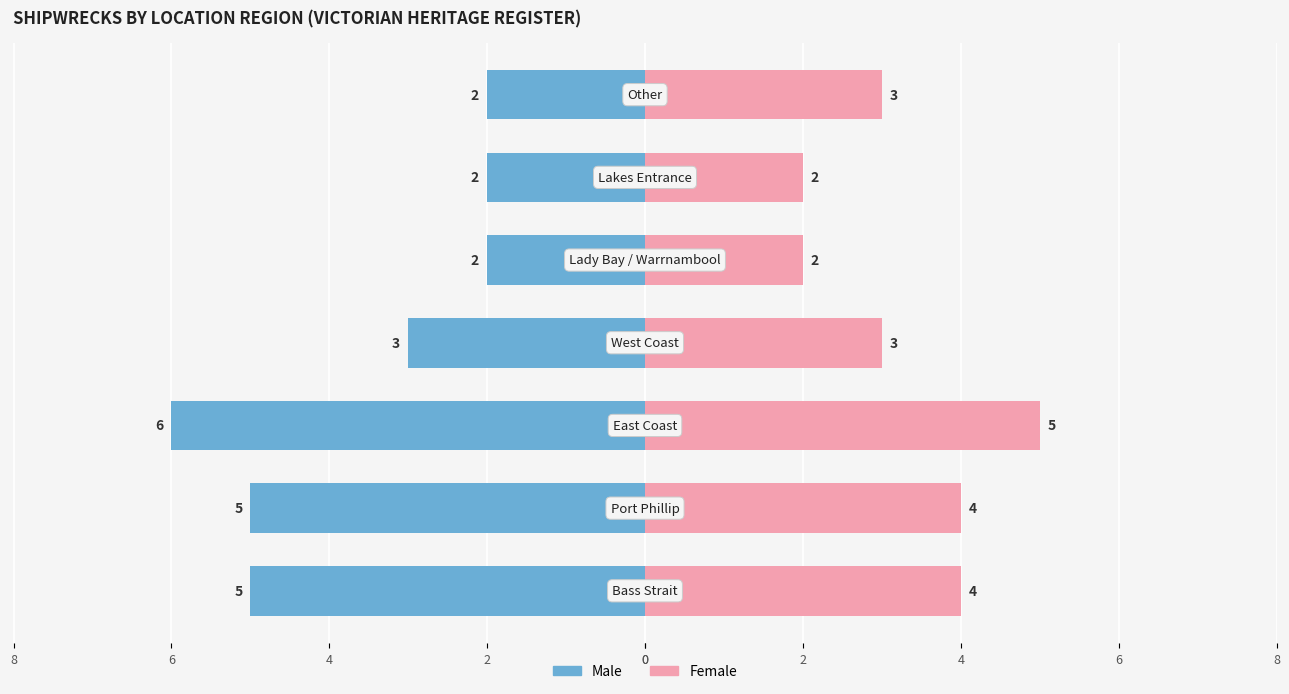

How many groups of bars are there?

7